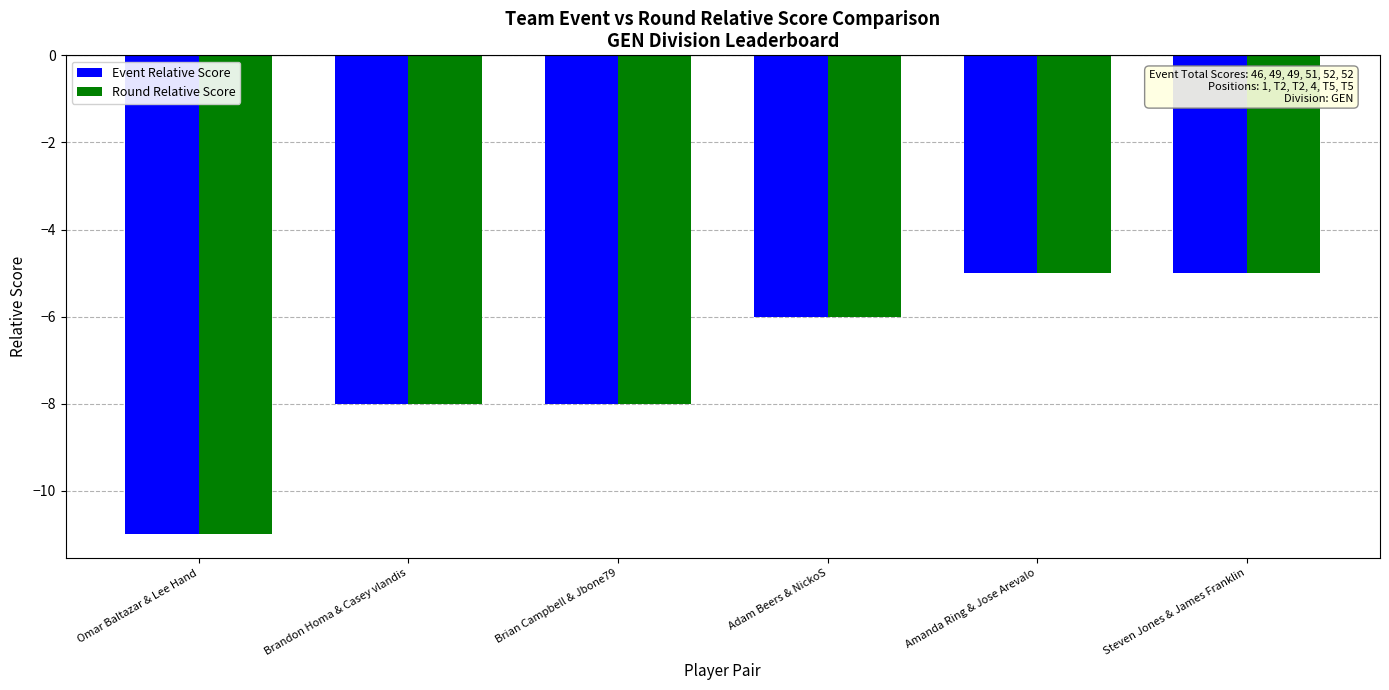

What is the label of the 5th bar from the right?

Brandon Homa & Casey vlandis